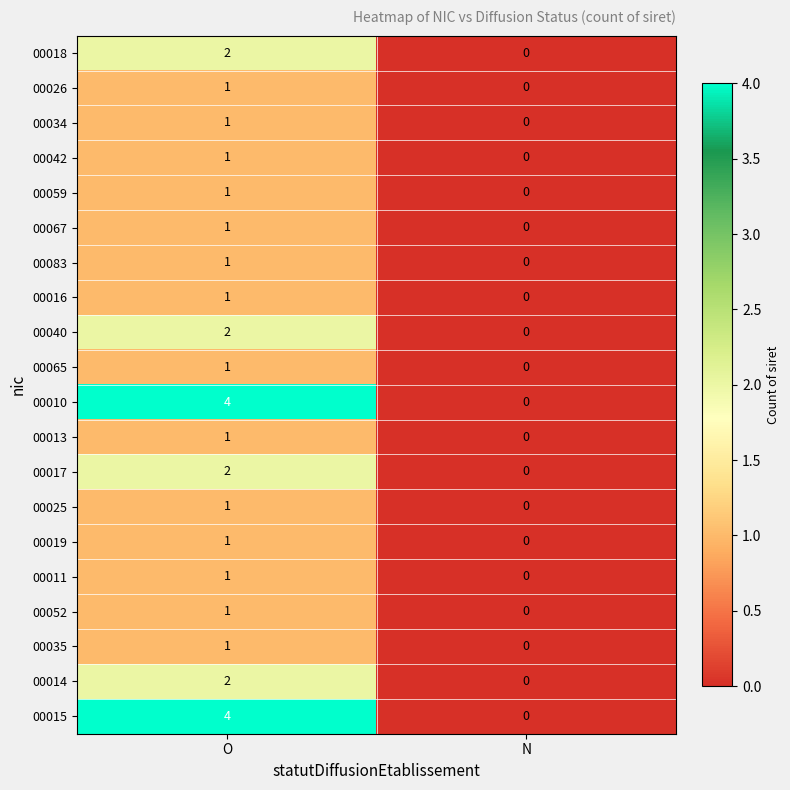

What value does the 00010 series have at O?

4